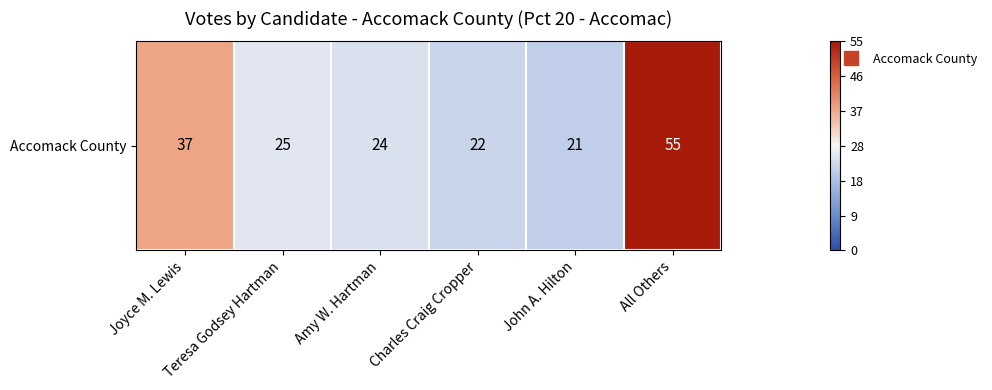

Read the value at Joyce M. Lewis.

37